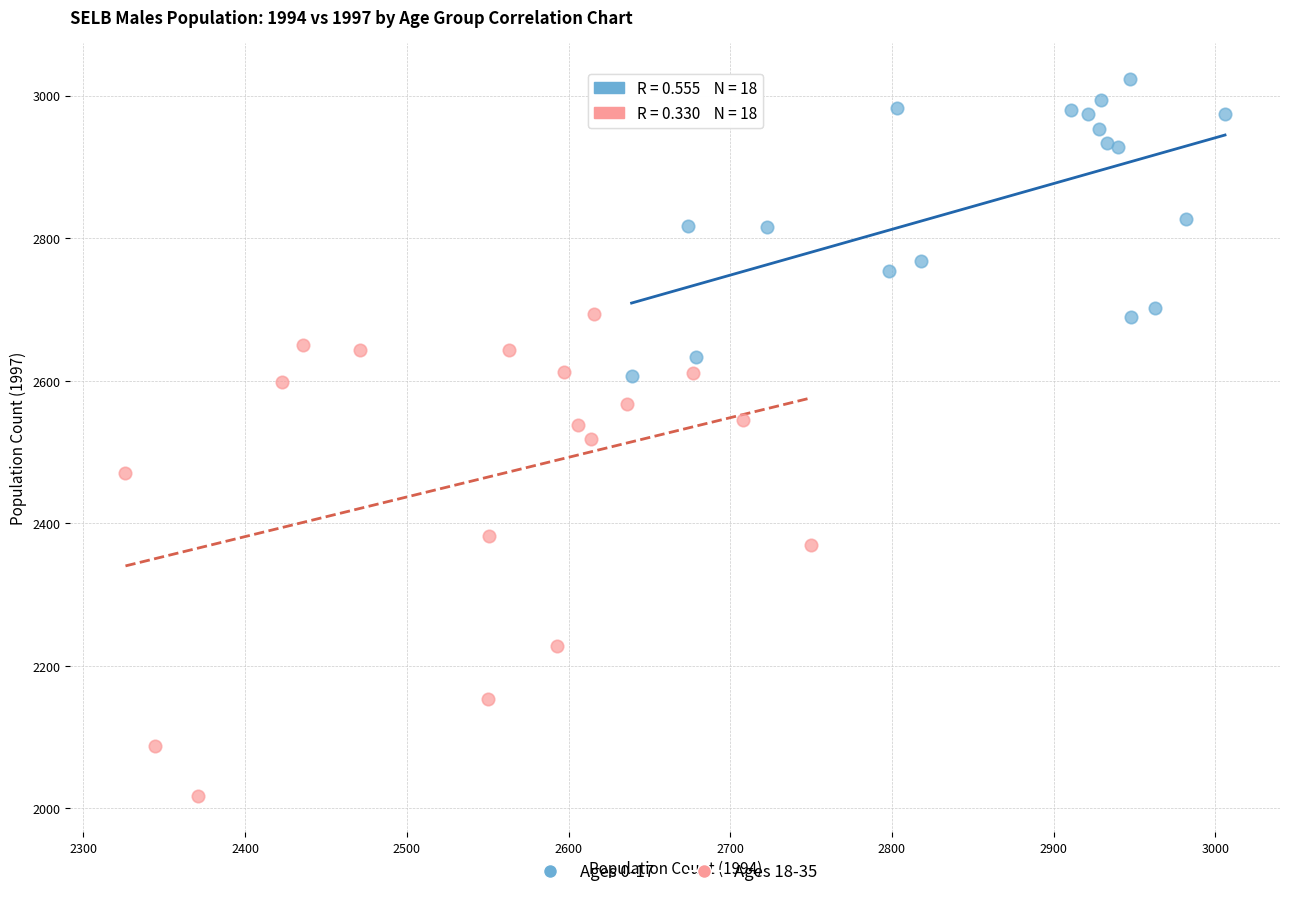

Which series reaches the maximum Y coordinate?

Ages 0-17